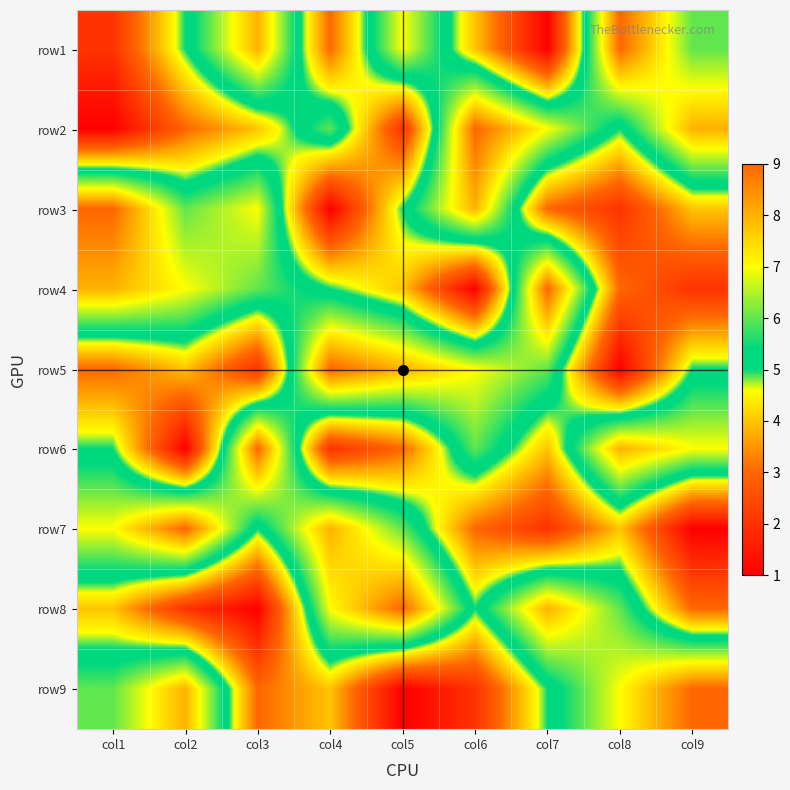

Which label corresponds to the largest value in the chart?

col8